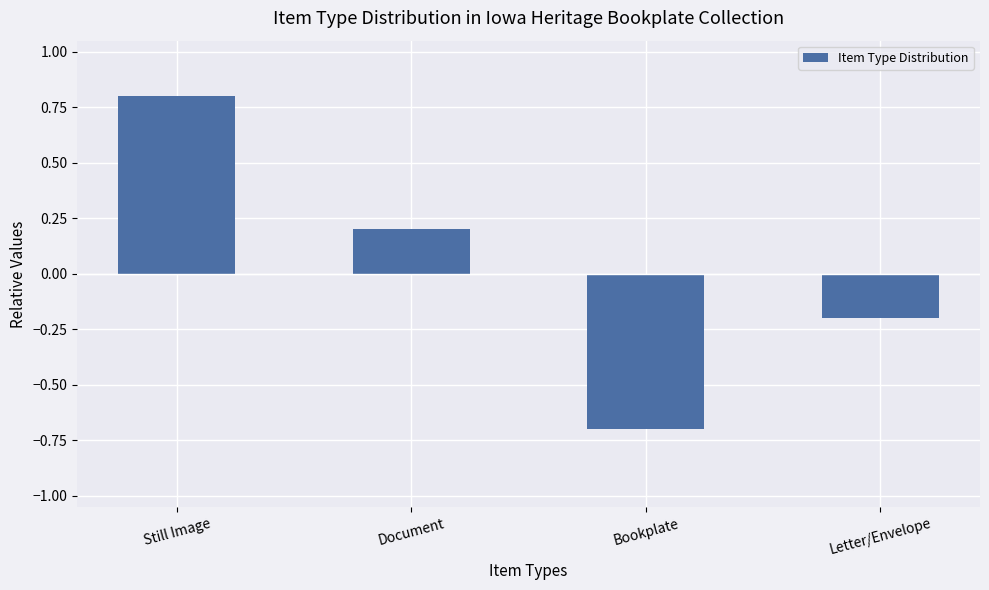

What is the label of the 2nd bar from the right?

Bookplate